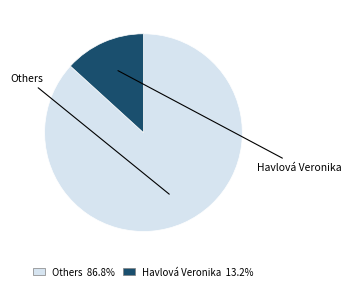

Count the number of slices in the pie.

2